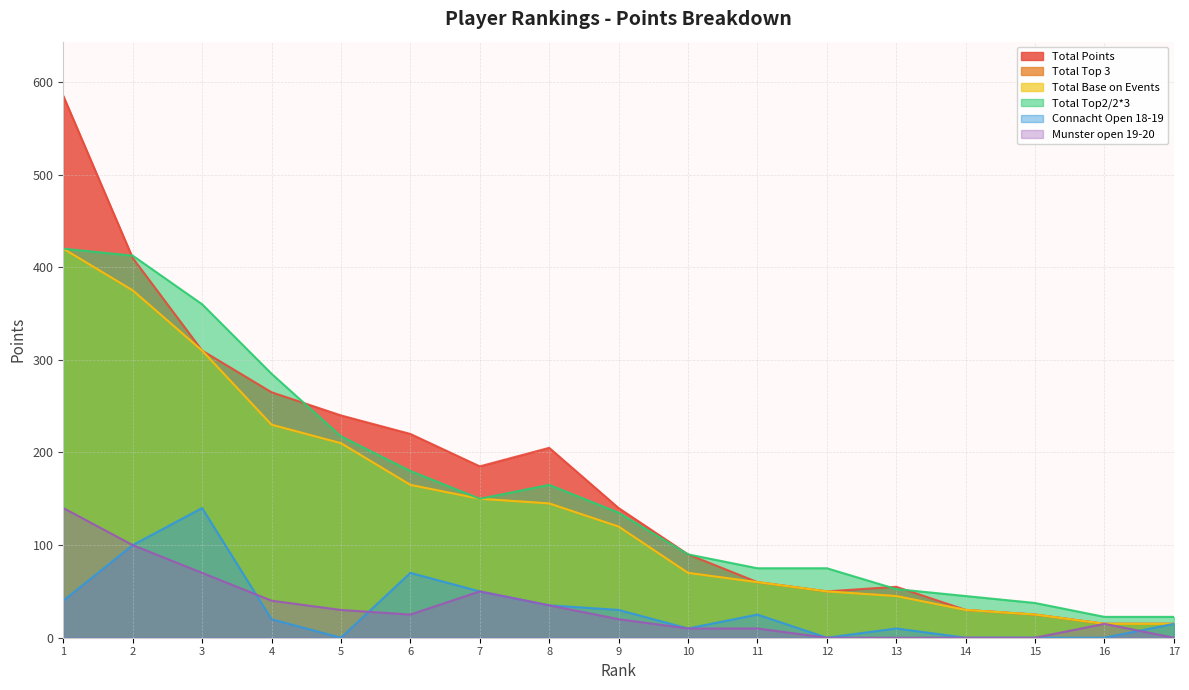

What is the sum of all Total Top 3 values?

2435.0